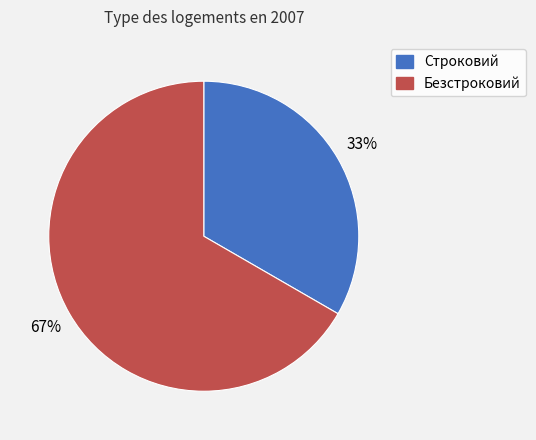

To the nearest percent, what percentage of the pie is Строковий?

33%